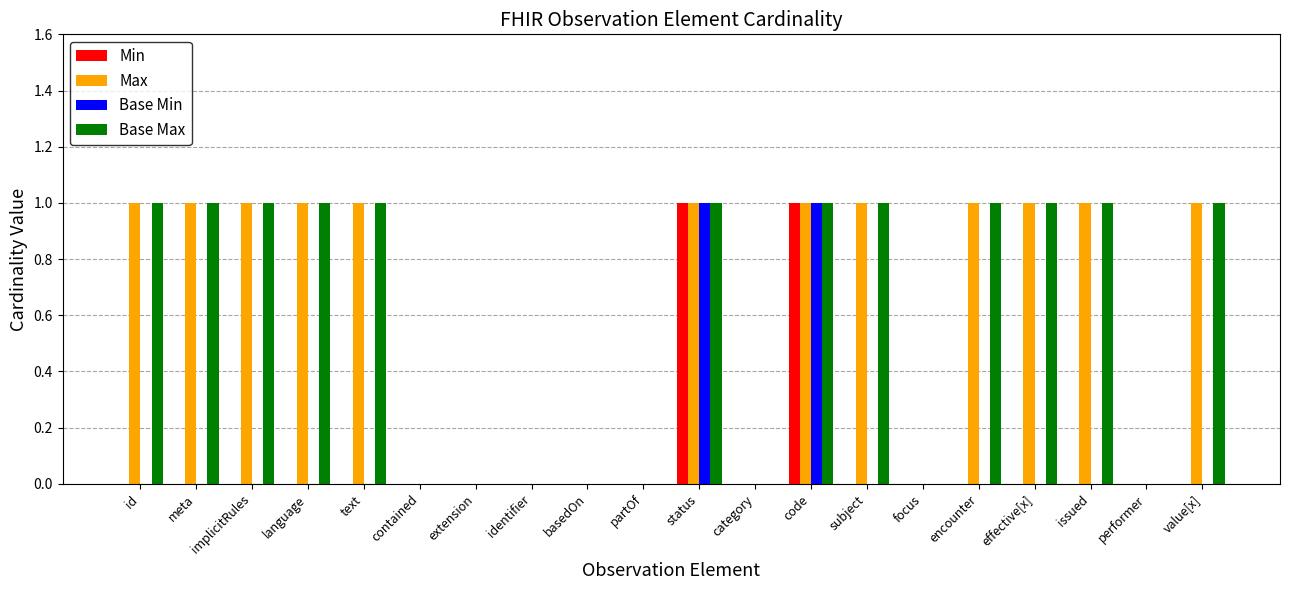

What is the sum of all Base Max values?

12